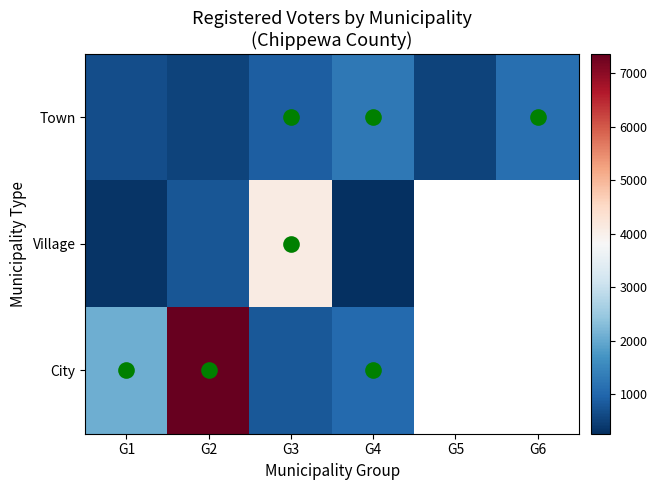

Which category has the highest value across all series?

G2